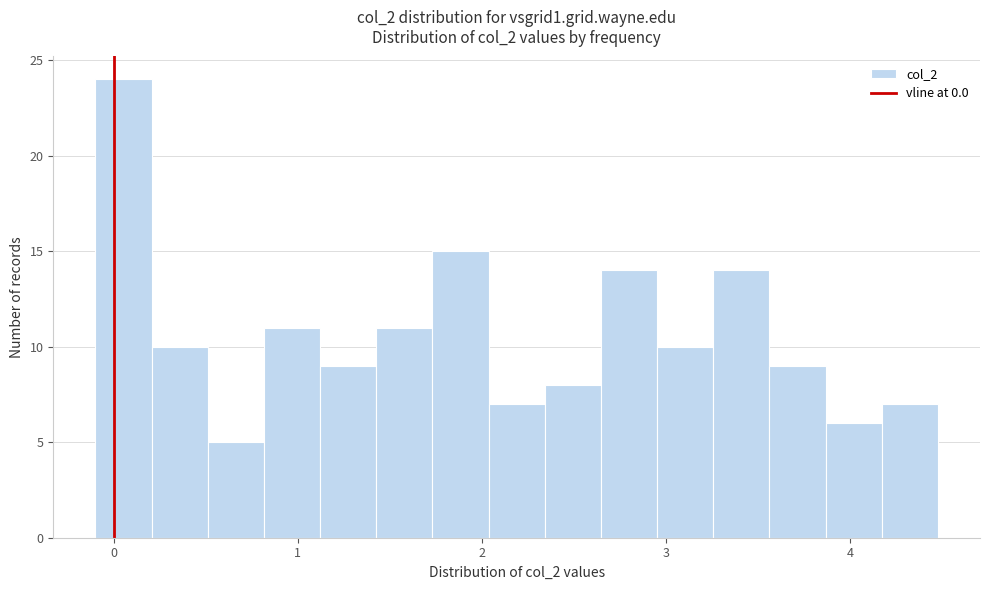

Around what value on the x-axis is the tallest bar? Give the approximate position of its centre, as read against the axis.

0.1